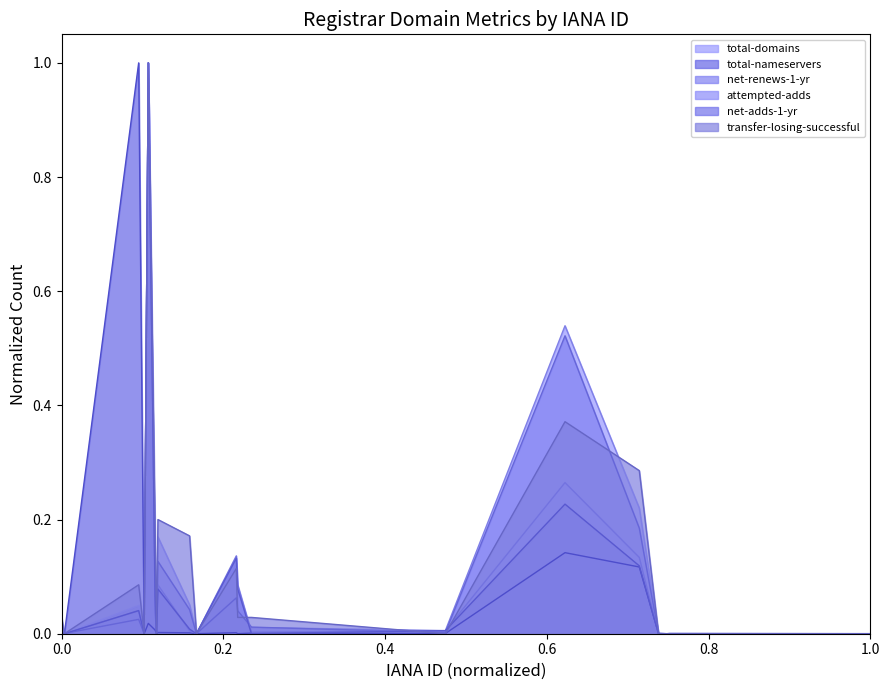

The net-renews-1-yr (line) series shows 0.0 at 0.0. True or false?

False